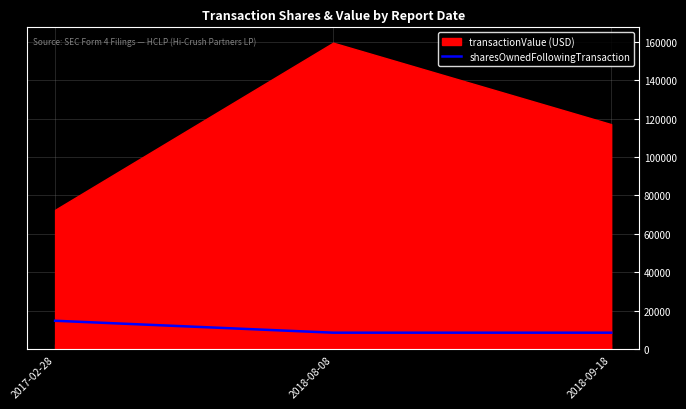

What is the minimum value for sharesOwnedFollowingTransaction?

8524